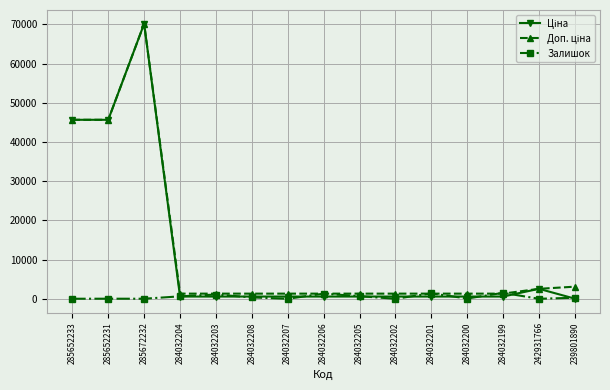

What is the greatest value displayed?

70181.6